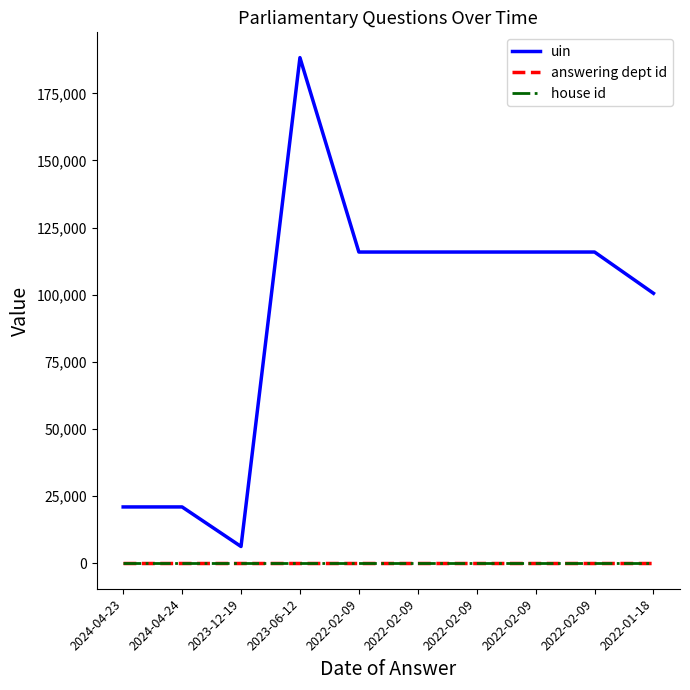

Does the chart have visible grid lines?

No